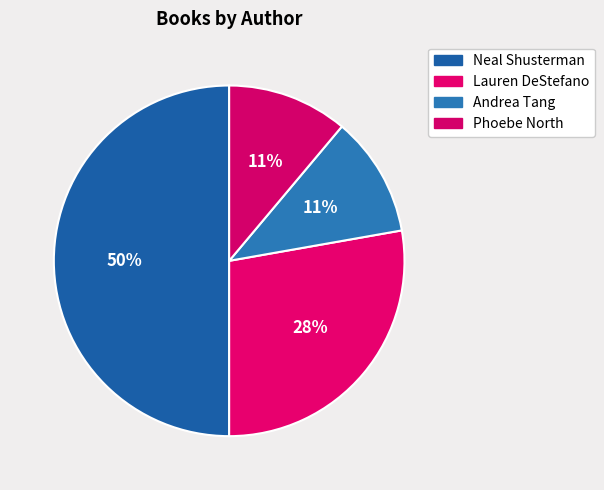

Rank the categories by value from lowest to highest.

Andrea Tang, Phoebe North, Lauren DeStefano, Neal Shusterman